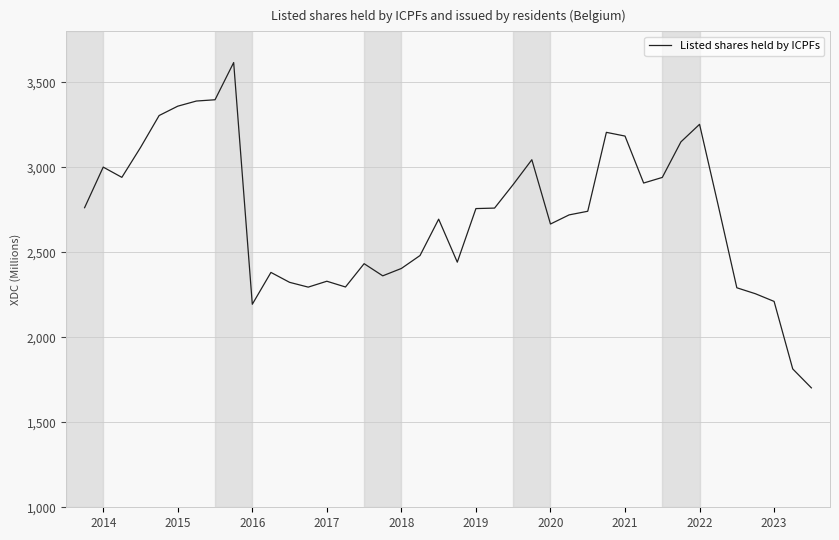

What is the difference between the maximum and minimum values?

1914.1